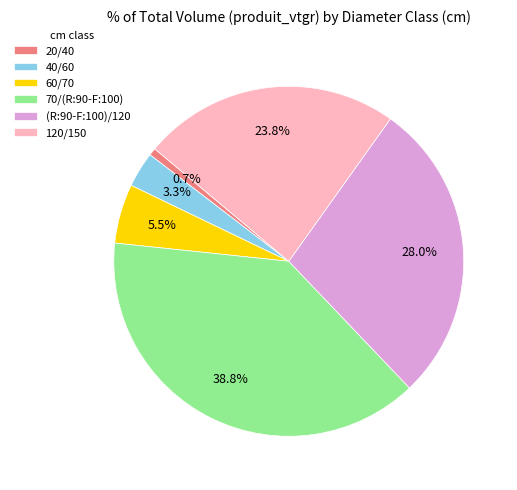

Combined, what portion of the pie is 70/(R:90-F:100) and 120/150?

62.5%